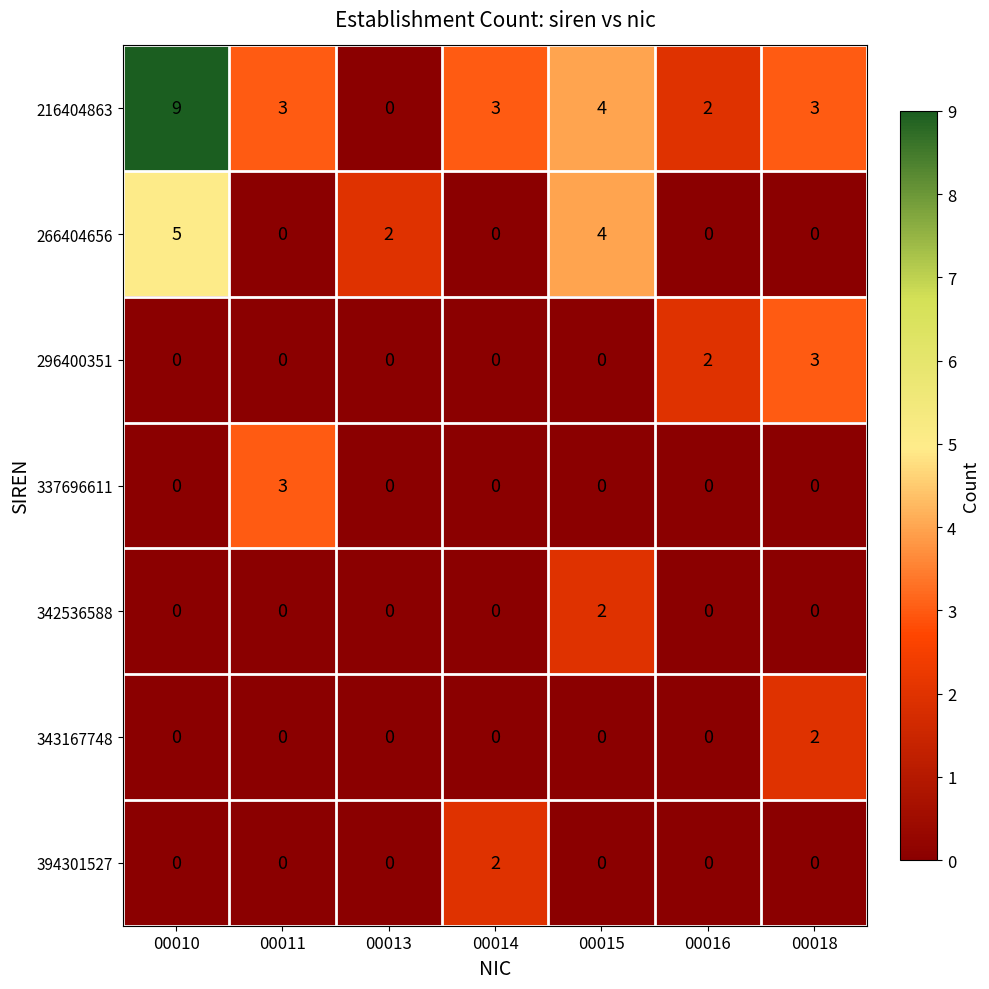

At how many categories does at least one series exceed 6?

1